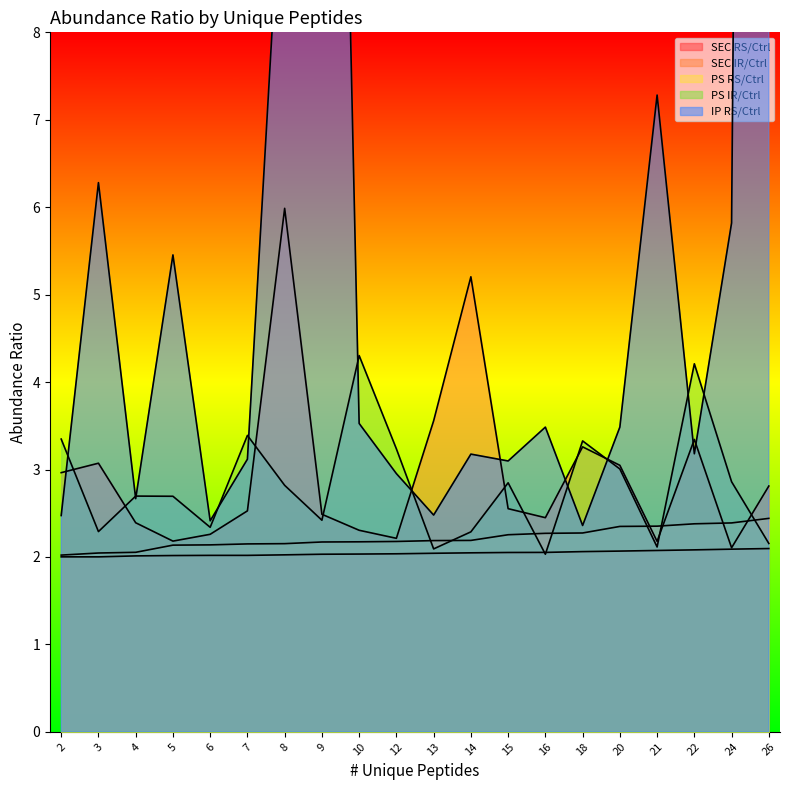

What is the value of the PS RS/Ctrl point at the 9th from the left?

2.2